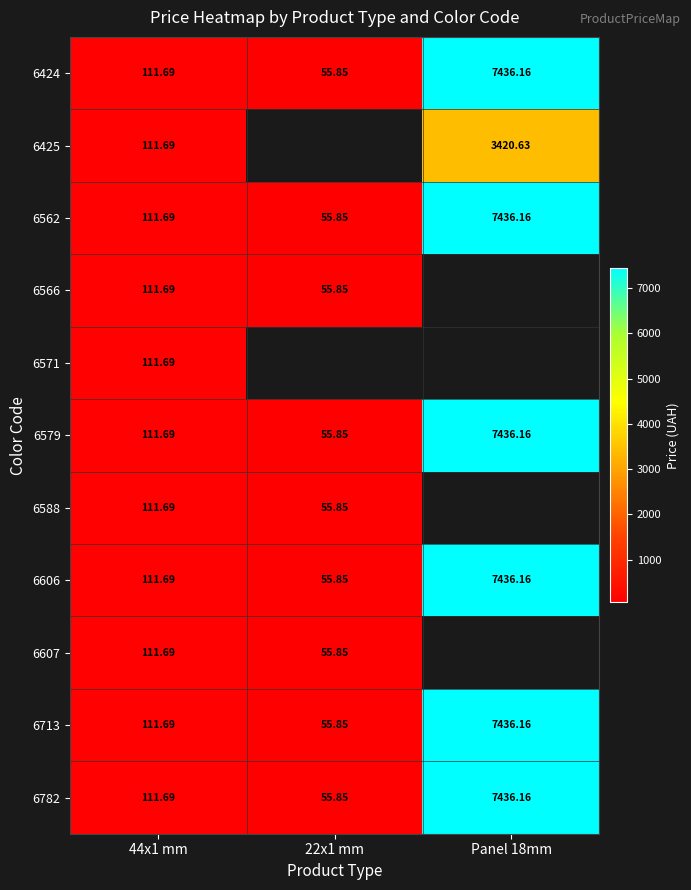

Which has a higher value, 44x1 mm or Panel 18mm?

Panel 18mm